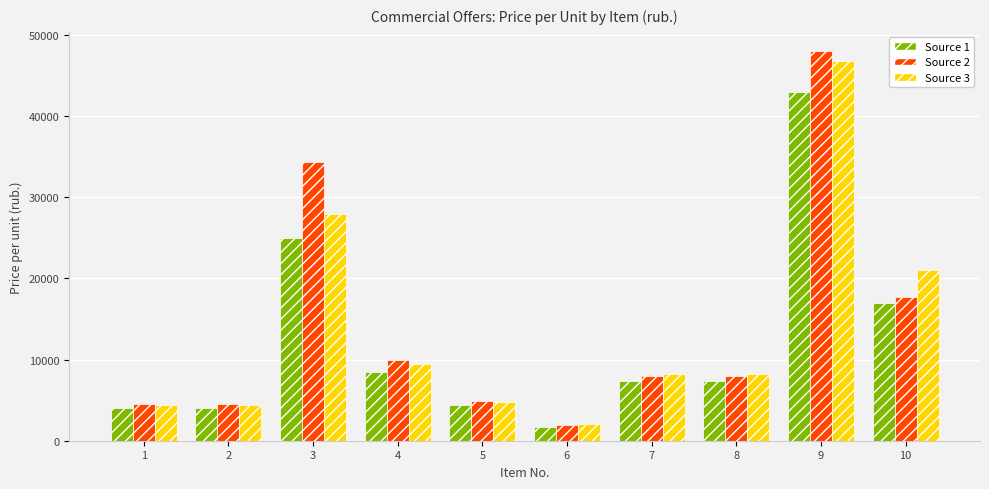

What is the total value across all series at 6?

5670